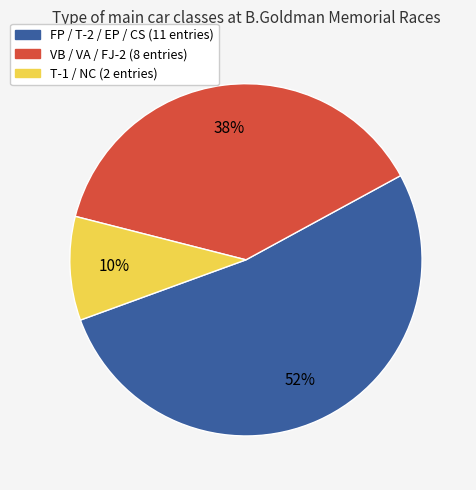

Is there a majority slice in this chart?

Yes